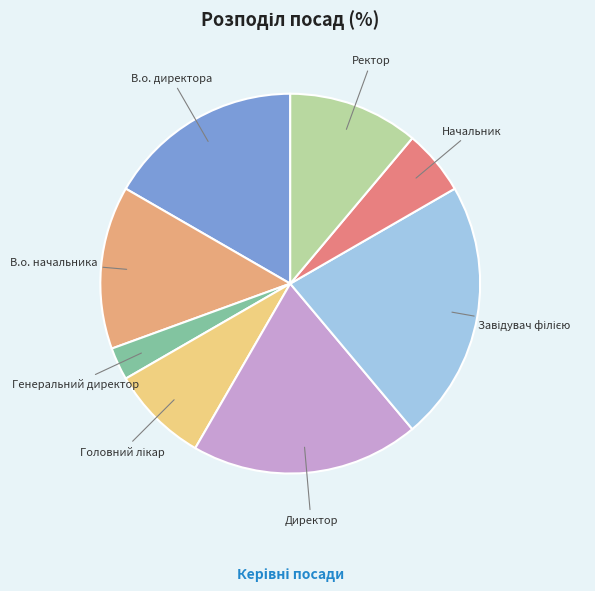

Which slice is the smallest?

Генеральний директор